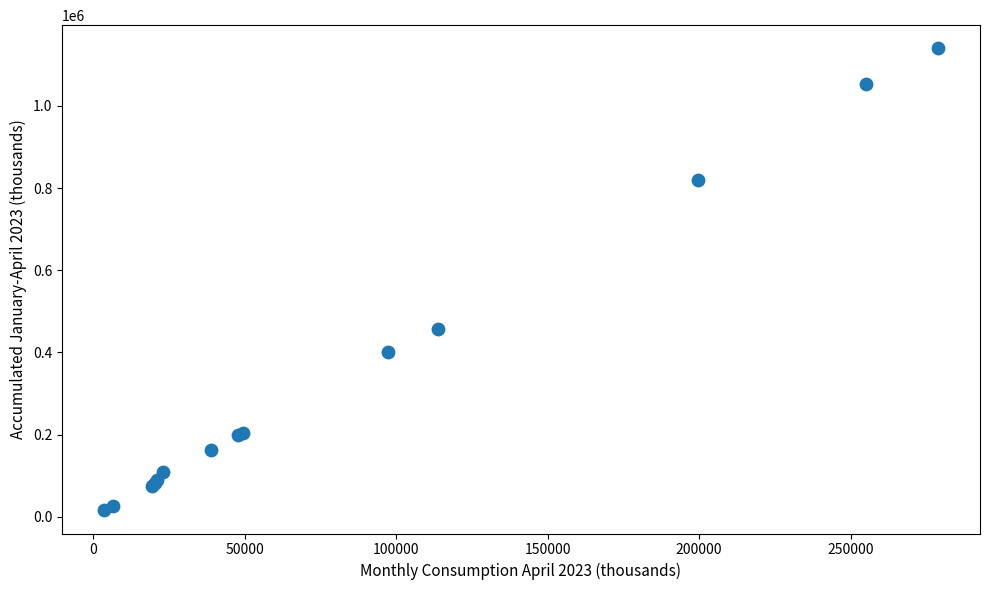

What Y value in the scatter plot is closest to 577825?

457366.7